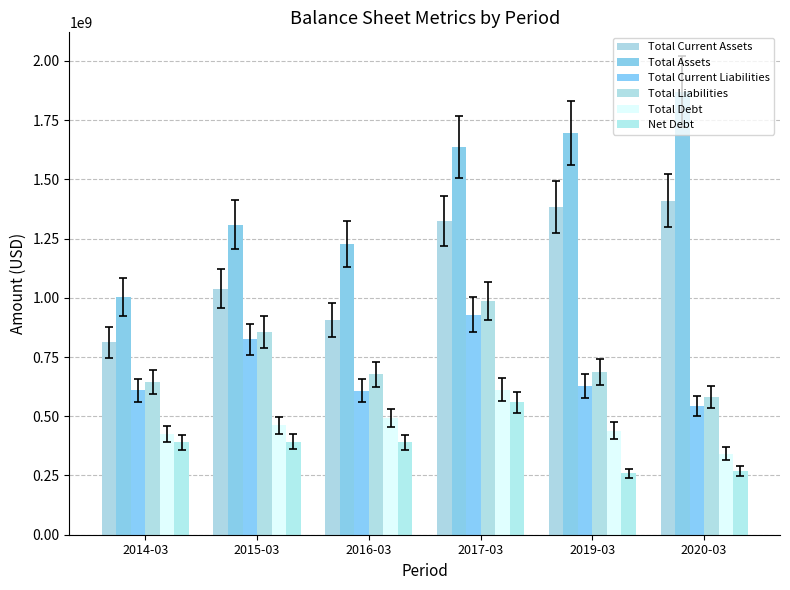

What is the value of the Total Current Liabilities bar at the 1st from the left?

609836000